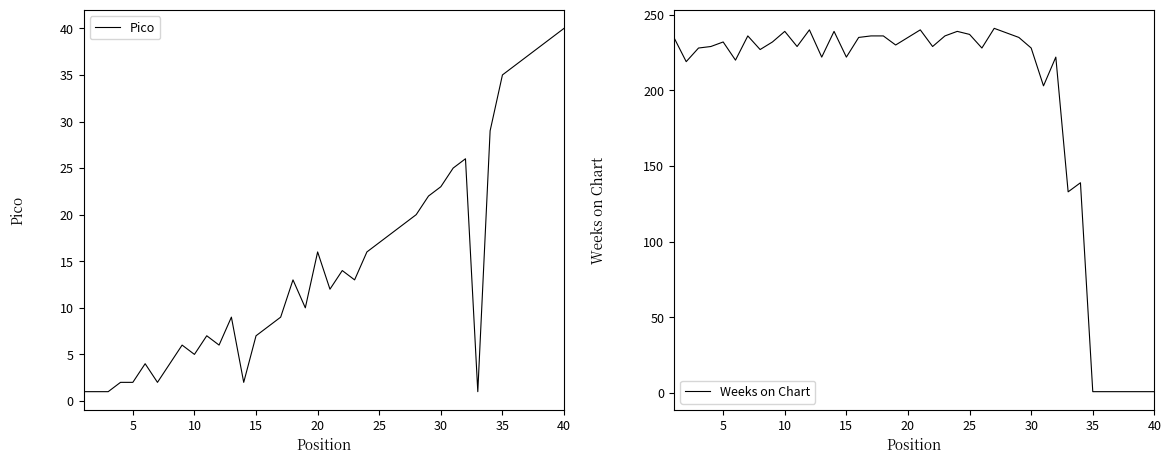

What is the maximum value for Pico?

40